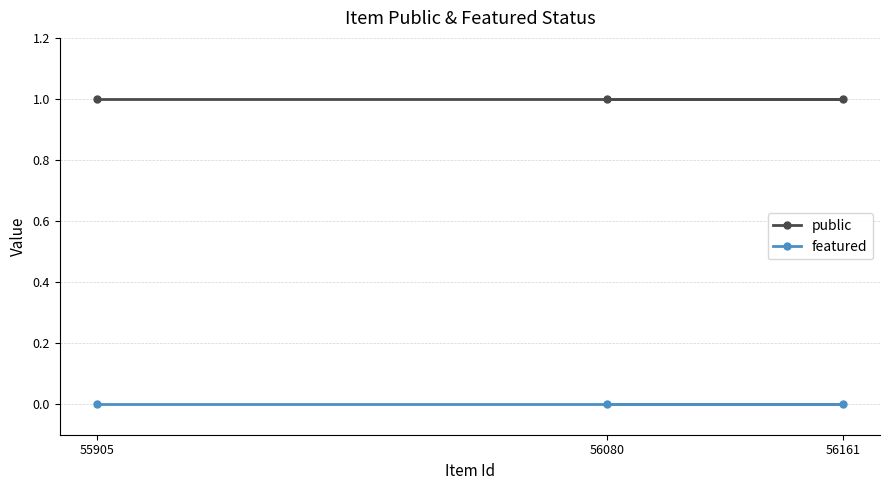

Which series has the largest total across all categories?

public